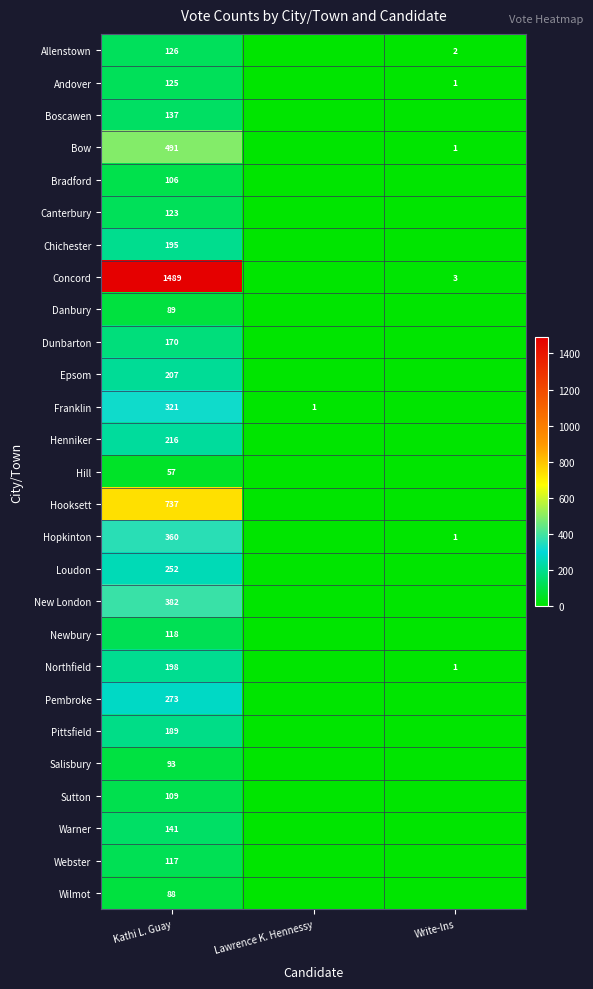

Which has a higher value, Lawrence K. Hennessy or Kathi L. Guay?

Kathi L. Guay